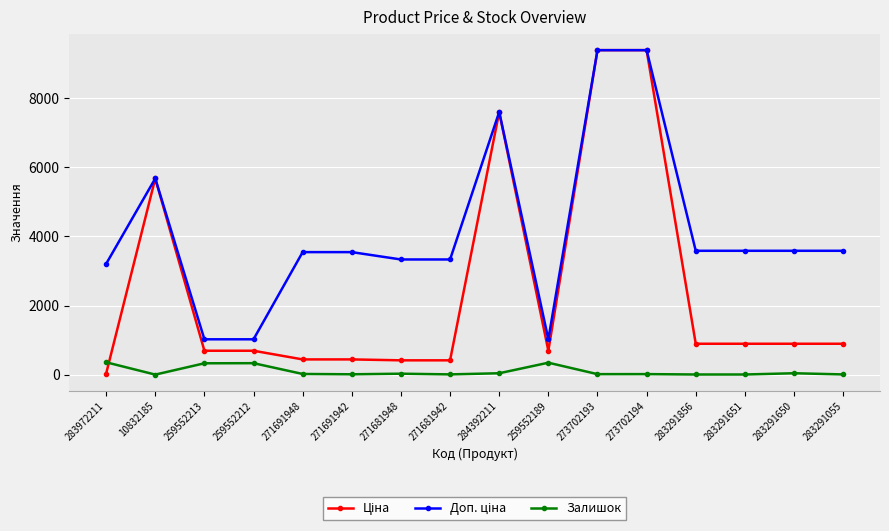

What is the minimum value shown in the chart?

4.0